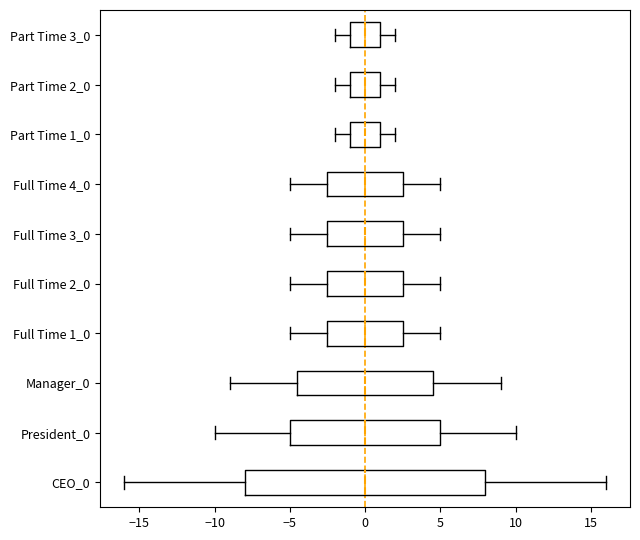

Where does the right whisker of the box for Part Time 1_0 end on the x-axis? The values are not printed on the chart, so give them approximately, as read against the axis.

2.0